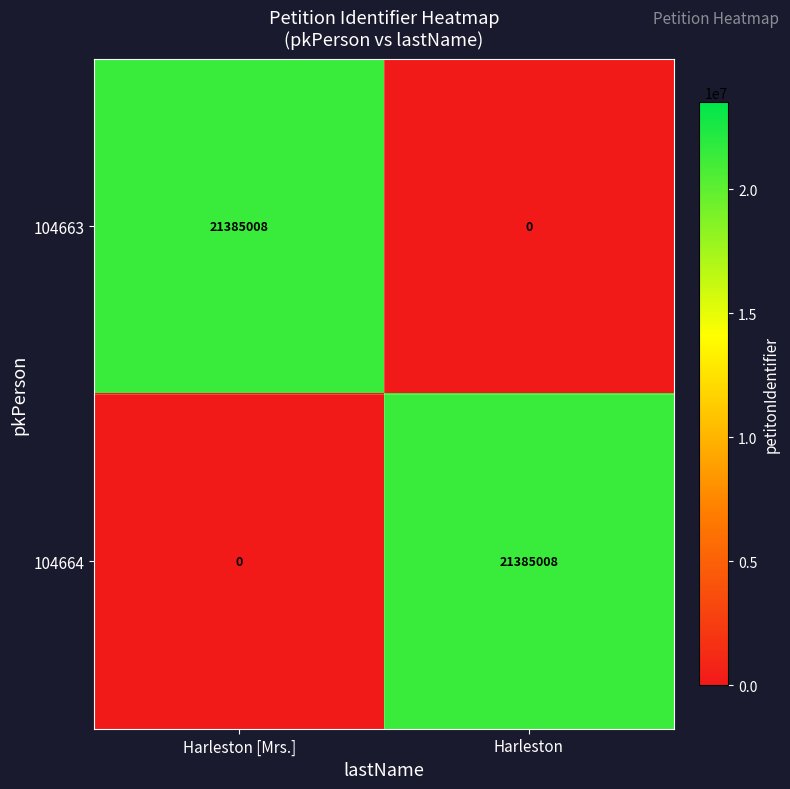

How many distinct data groups are displayed?

2